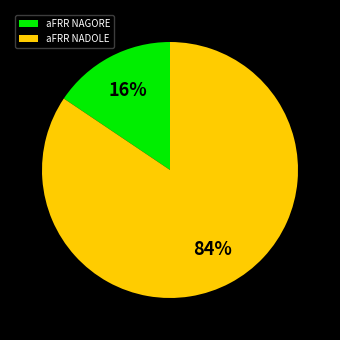

True or false: aFRR NADOLE accounts for 79% of the total.

False